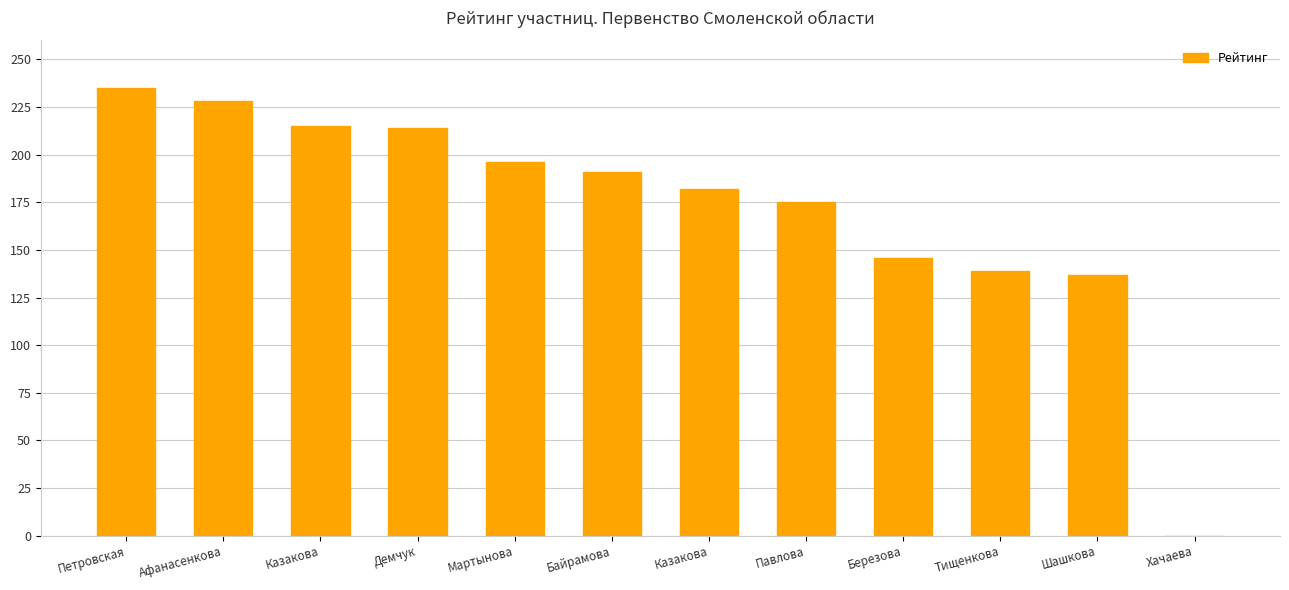

What is the label of the 8th bar from the right?

Мартынова